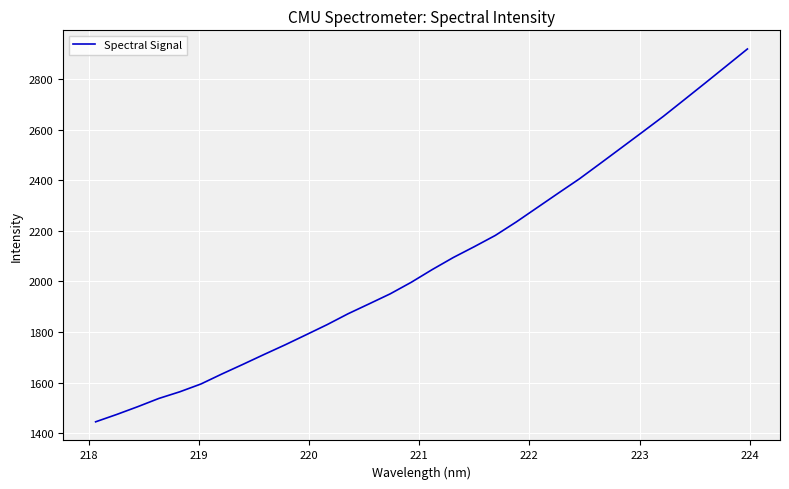

What is the difference between the maximum and minimum values?

1475.7